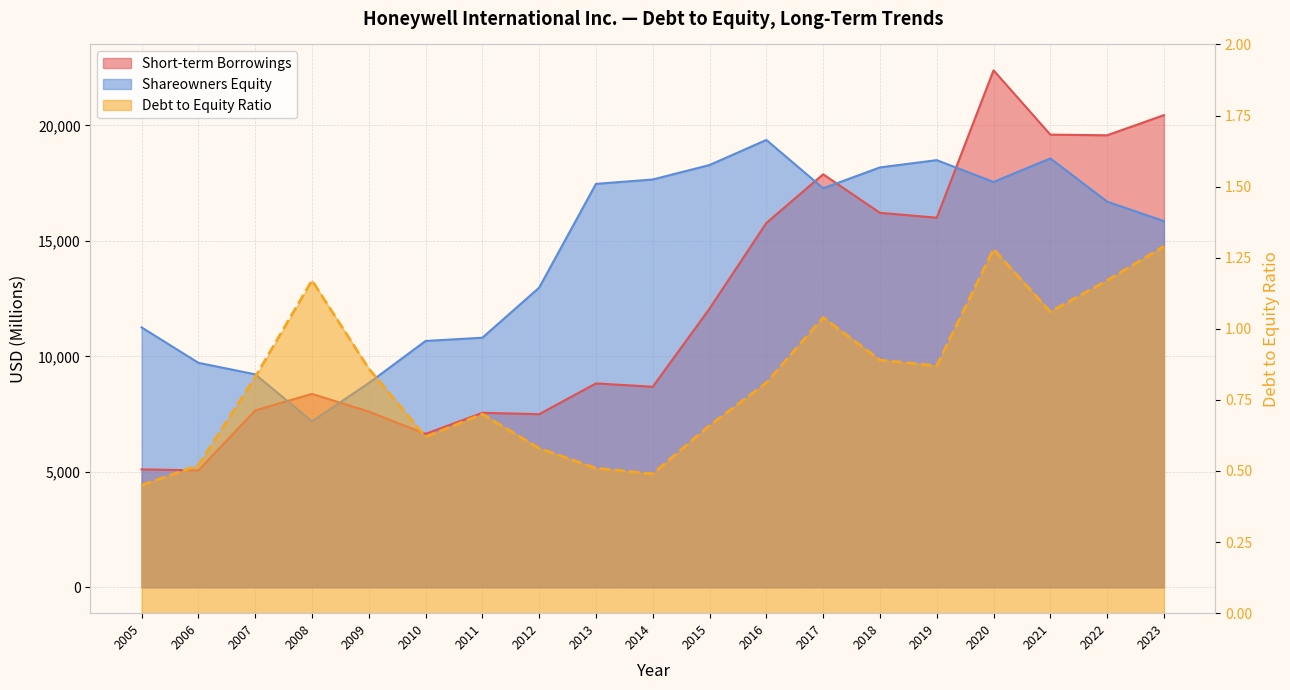

Where is Short-term Borrowings nearest to the value 13723?

2015